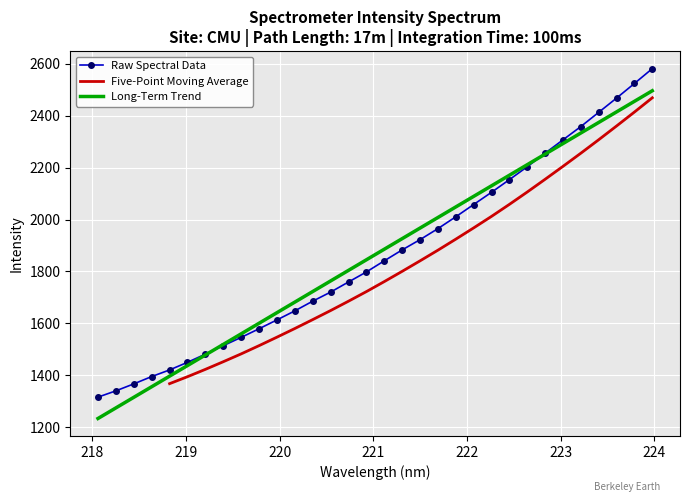

Is this an area chart (filled region under the line)?

No